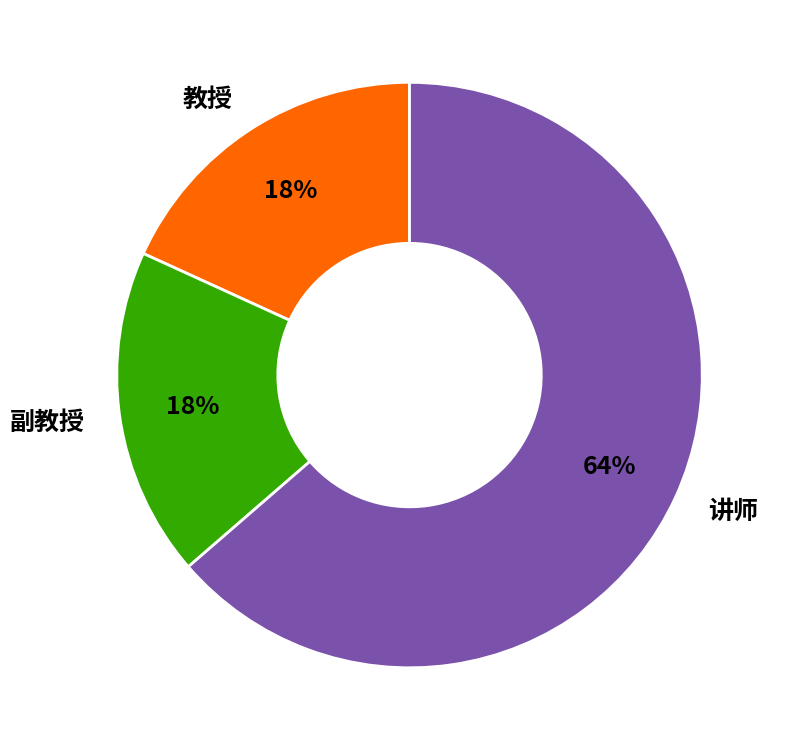

To the nearest percent, what is the combined percentage of 教授 and 讲师?

82%